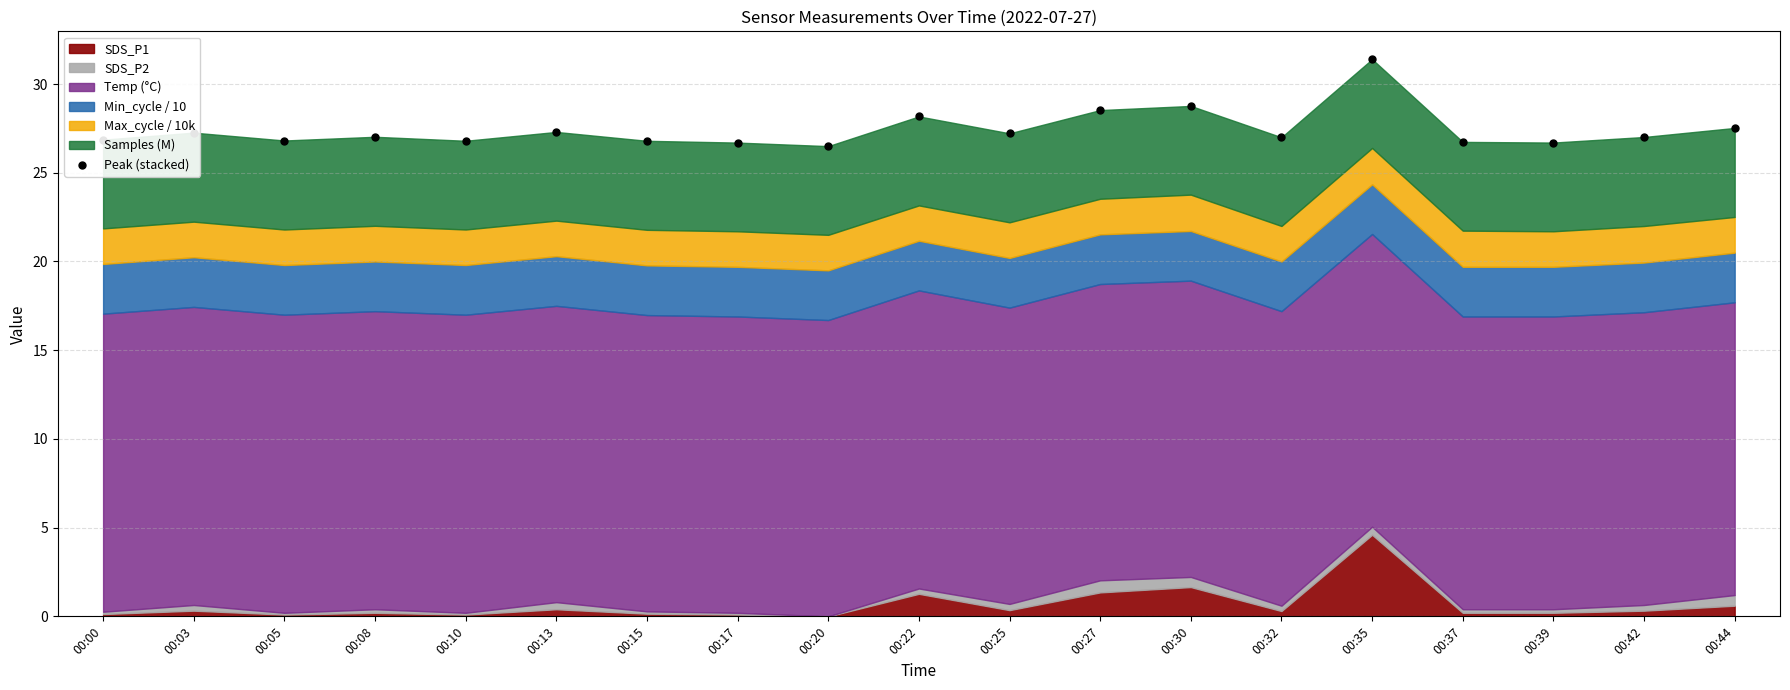

What is the ratio of the value at 00:35 to the value at 00:08?

1.2